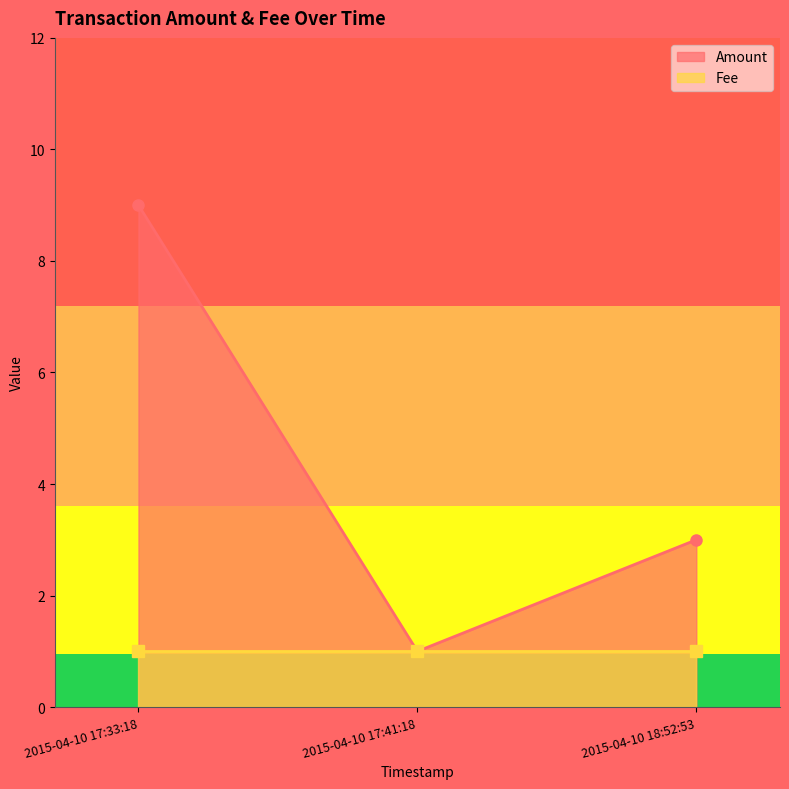

What is the maximum value shown in the chart?

9